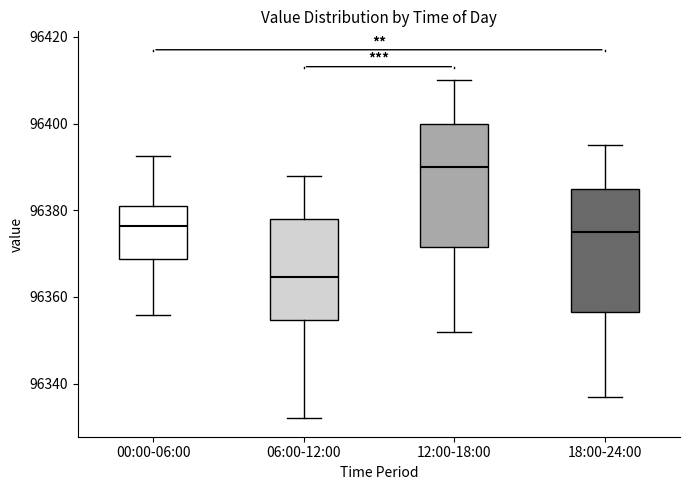

Reading left to right, transcribe this box plot: for each box, give where its median line is, the range the box spans, and where its two whiskers end, as read against the y-axis. The values are not printed on the chart, so give them approximately, as read against the axis.

00:00-06:00: median 96376, box 96368 to 96380, whiskers 96356 to 96392
06:00-12:00: median 96364, box 96354 to 96378, whiskers 96332 to 96388
12:00-18:00: median 96390, box 96372 to 96400, whiskers 96352 to 96410
18:00-24:00: median 96376, box 96356 to 96386, whiskers 96338 to 96396